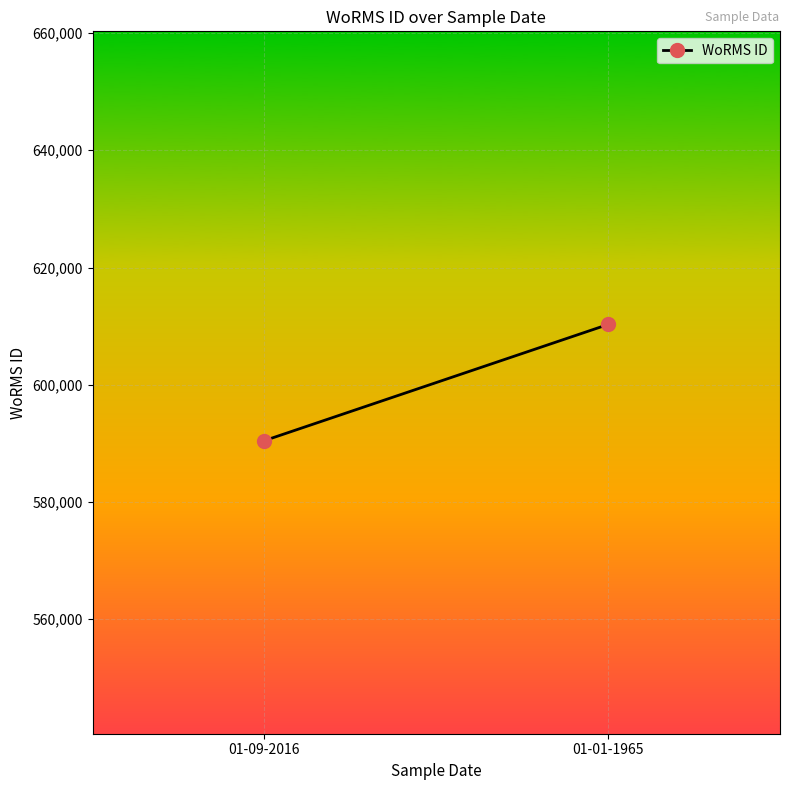

Reading left to right, transcribe all the data shown in this chart.

01-09-2016=590475	01-01-1965=610286